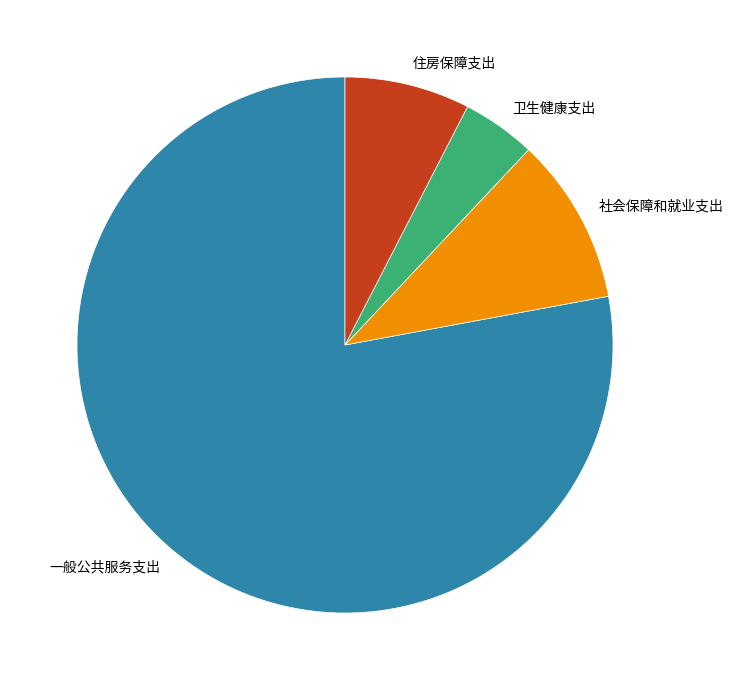

How many segments does this pie chart have?

4